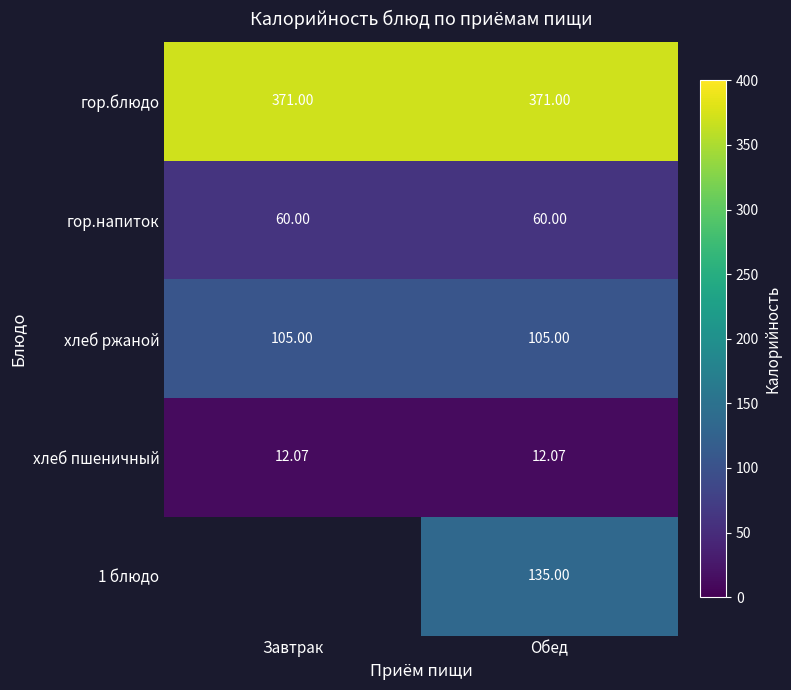

What is the highest value of the хлеб пшеничный series?

12.1